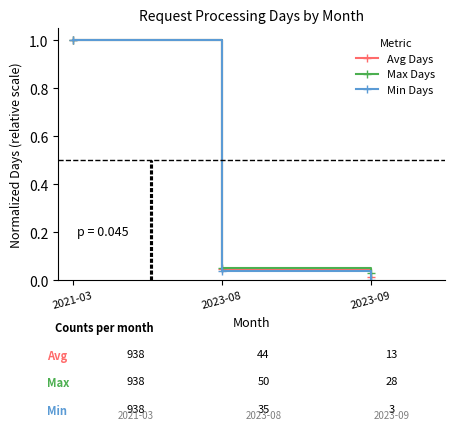

Is it true that Avg Days equals 0.0 at 2023-09?

True